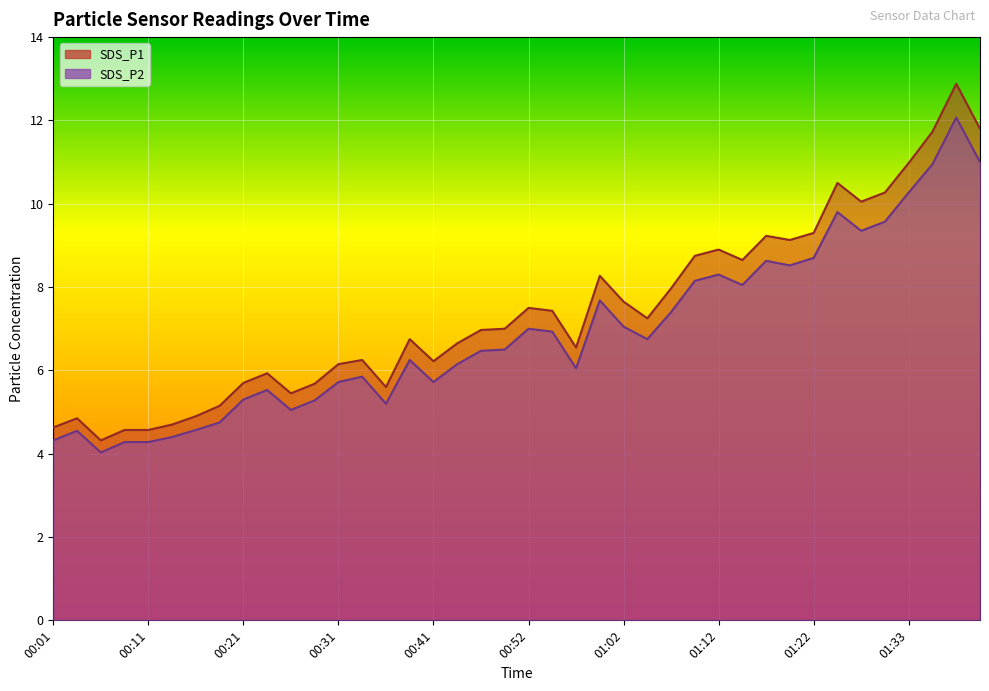

Is the value of SDS_P1 at 01:09 greater than the value of SDS_P2 at 01:12?

Yes